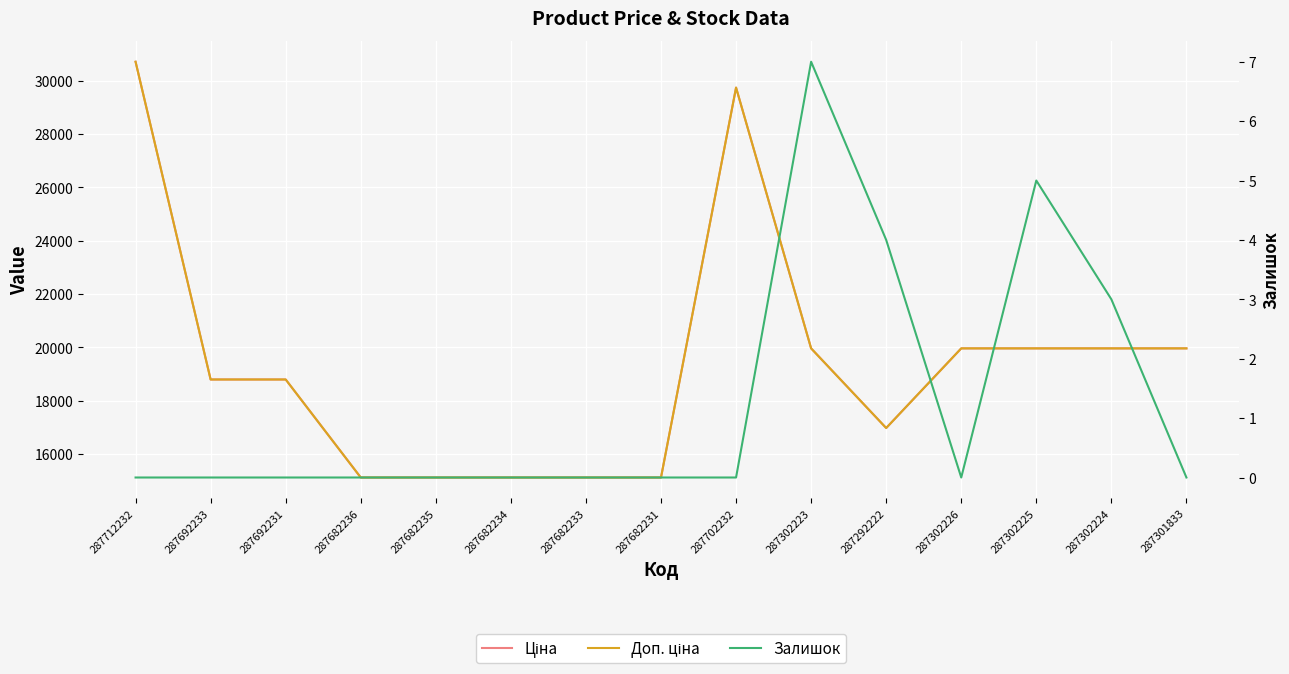

True or false: Ціна and Доп. ціна intersect in this chart.

False